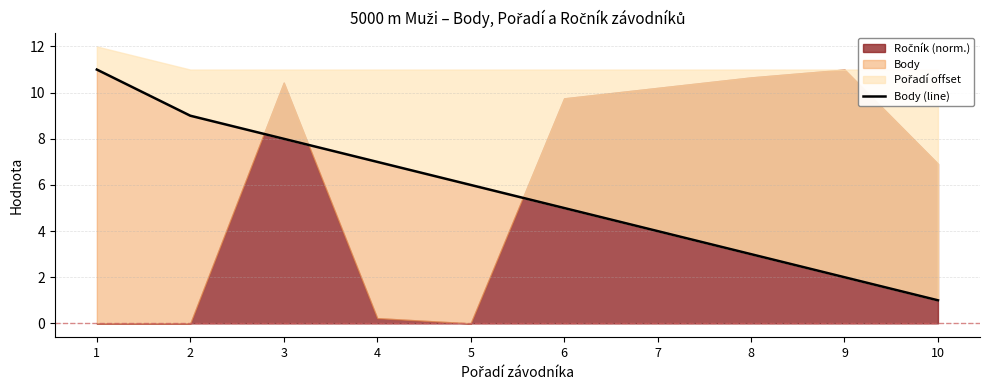

Reading right to left, extract all data points from this chart.

10=1	9=2	8=3	7=4	6=5	5=6	4=7	3=8	2=9	1=11